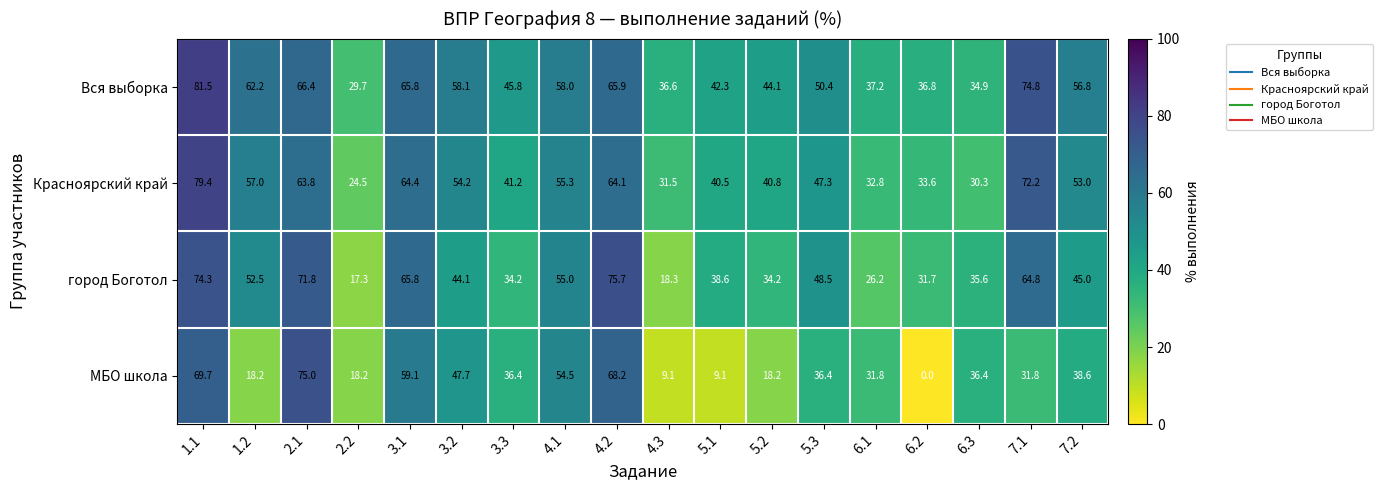

How many categories are shown in the chart?

18